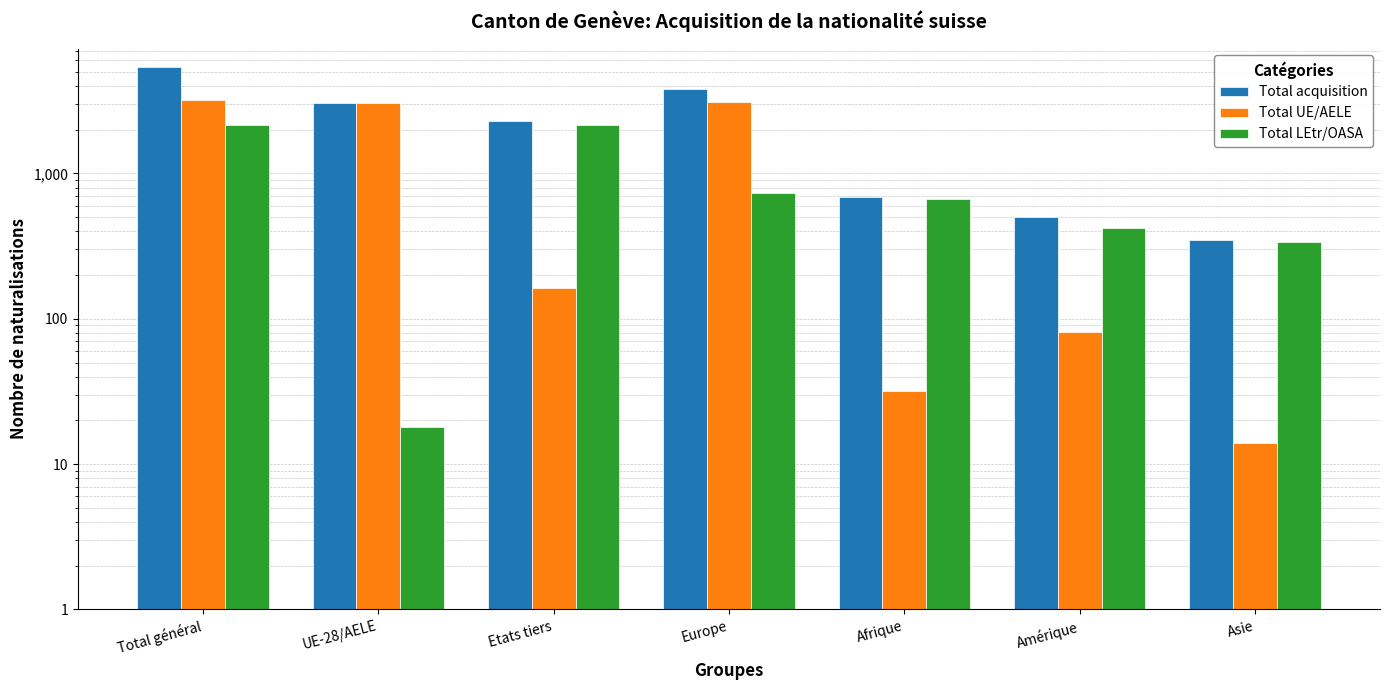

How many data points does each series have?

7